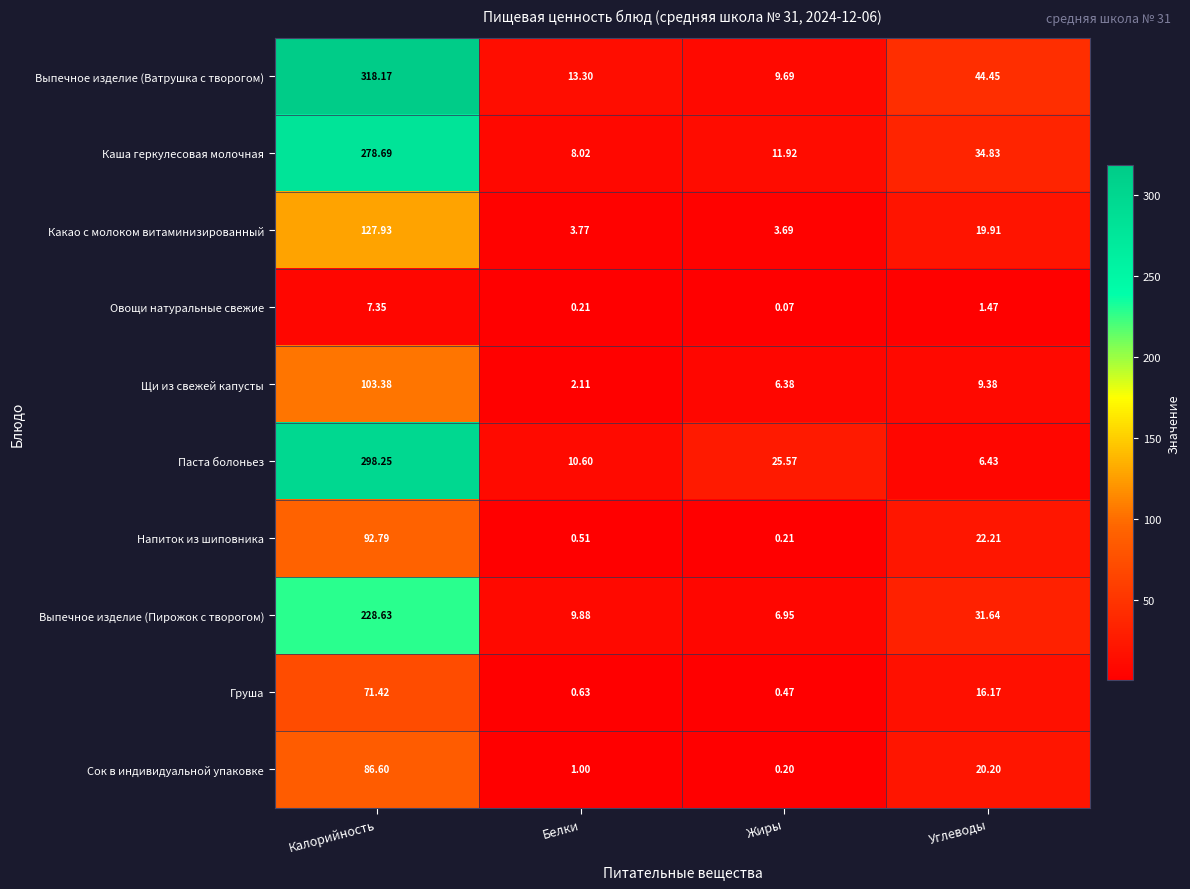

Which series has the widest spread of values?

Выпечное изделие (Ватрушка с творогом)